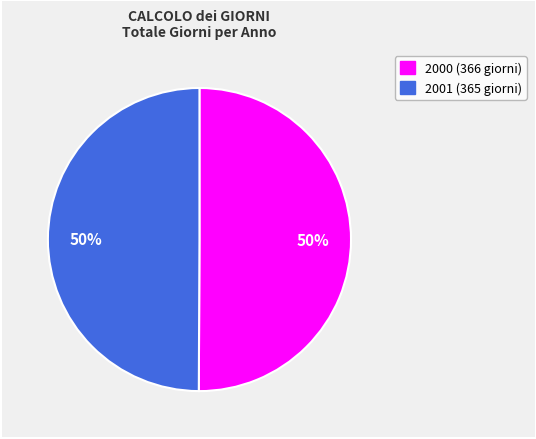

Approximately how many times larger is the value at 2000 compared to 2001?

1.0